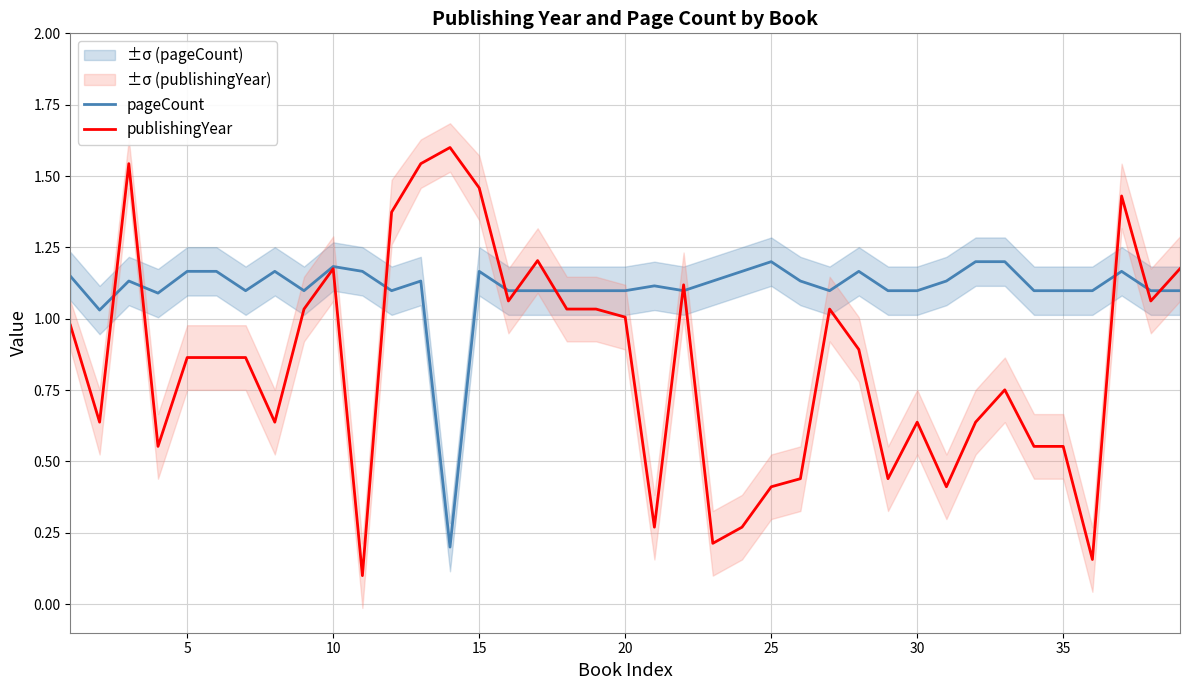

What is the difference between the maximum and minimum values in the pageCount series?

1.0